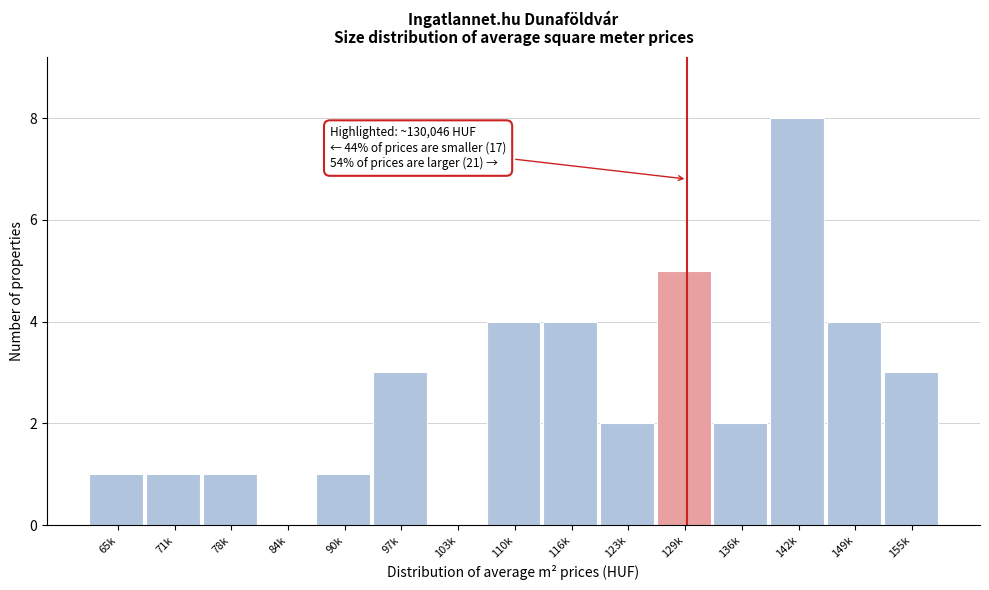

Reading left to right, what are all the values shown in this chart?

65k=1	71k=1	78k=1	84k=0	90k=1	97k=3	103k=0	110k=4	116k=4	123k=2	129k=5	136k=2	142k=8	149k=4	155k=3